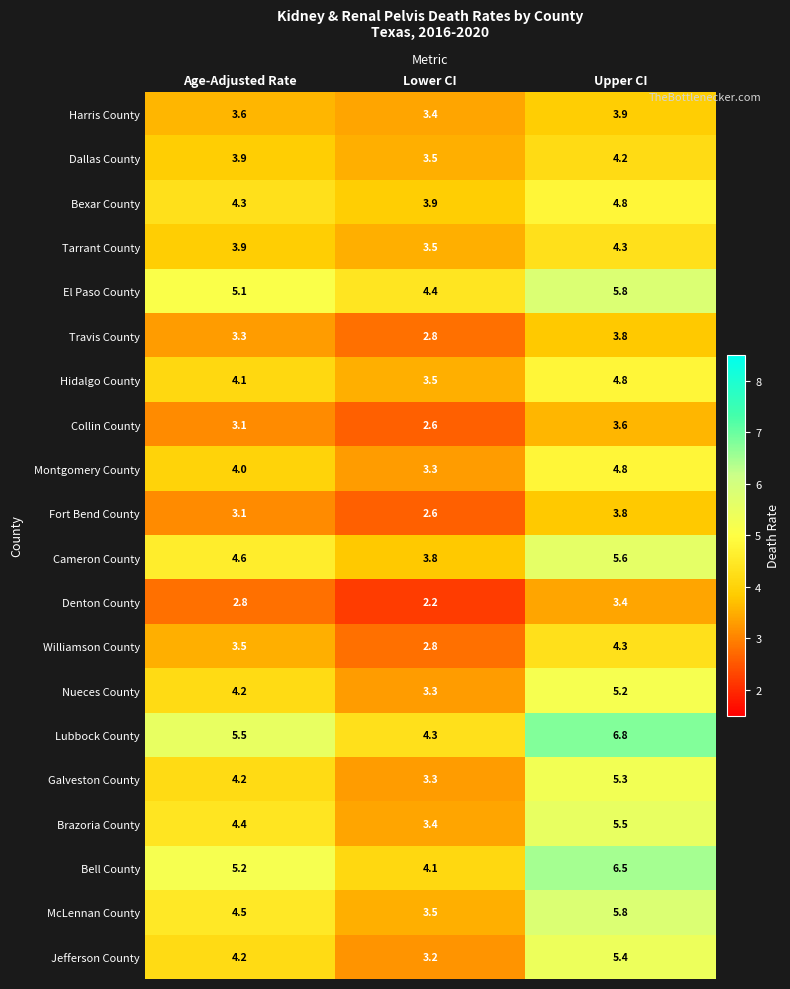

At which category is the sum across all series the highest?

Upper CI